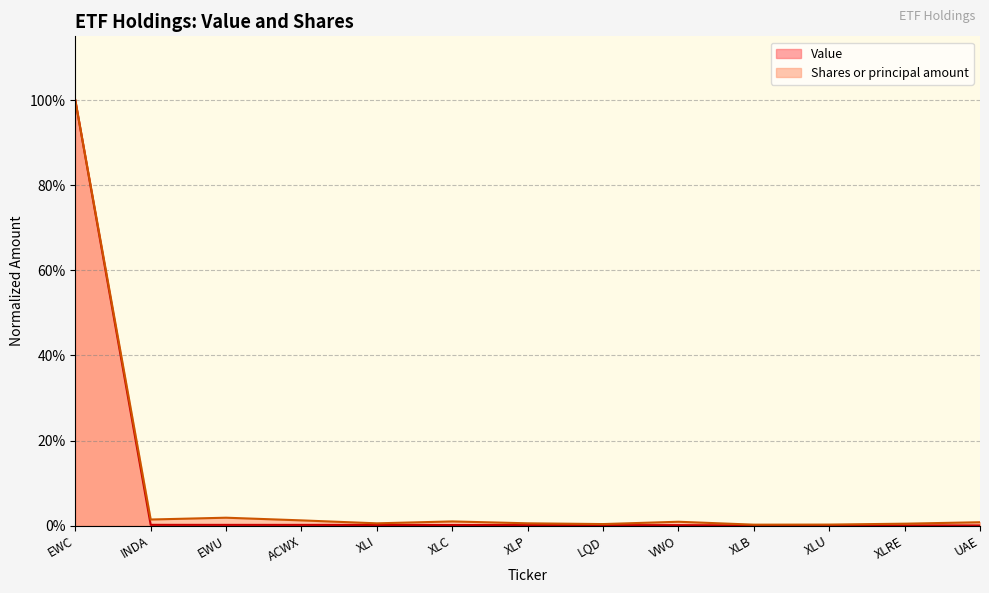

Reading left to right, what are all the values shown in this chart?

Value: EWC=1.0	INDA=0.0	EWU=0.0	ACWX=0.0	XLI=0.0	XLC=0.0	XLP=0.0	LQD=0.0	VWO=0.0	XLB=0.0	XLU=0.0	XLRE=0.0	UAE=0.0
Shares or principal amount: EWC=1.0	INDA=0.0	EWU=0.0	ACWX=0.0	XLI=0.0	XLC=0.0	XLP=0.0	LQD=0.0	VWO=0.0	XLB=0.0	XLU=0.0	XLRE=0.0	UAE=0.0